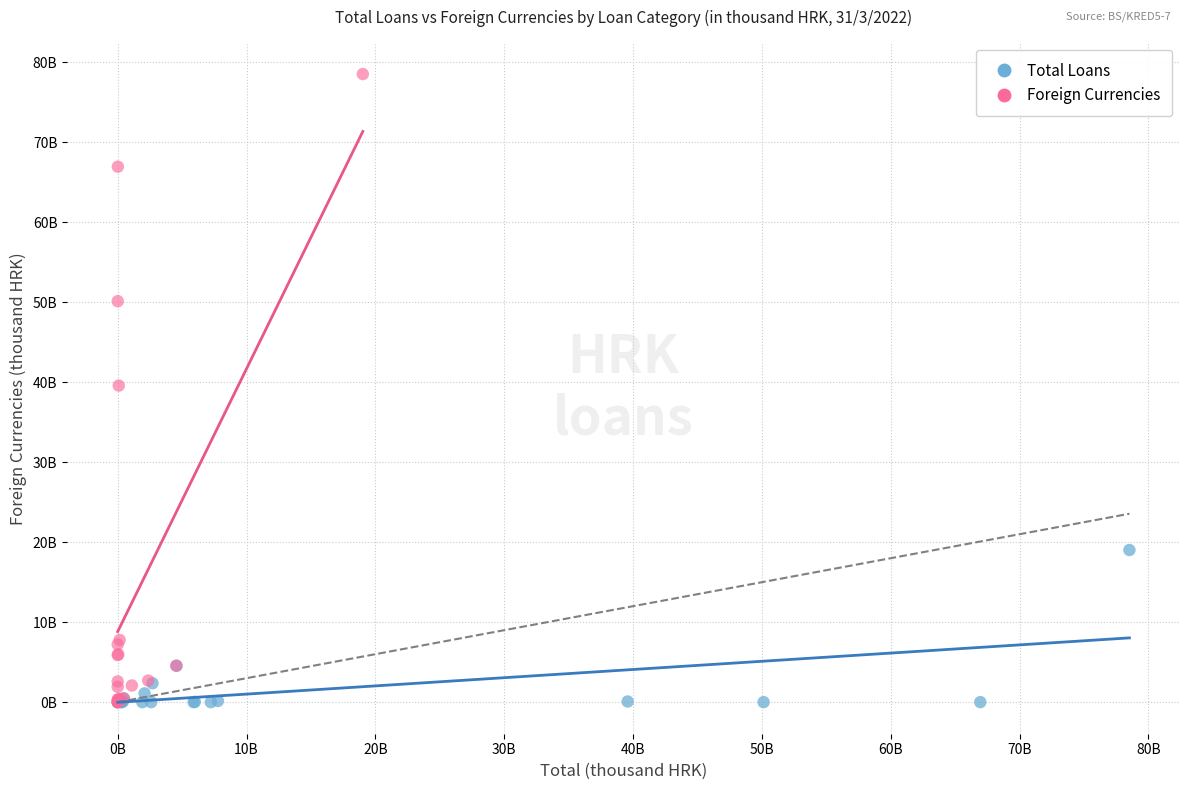

What are all the series names shown in the legend?

Total Loans, Foreign Currencies